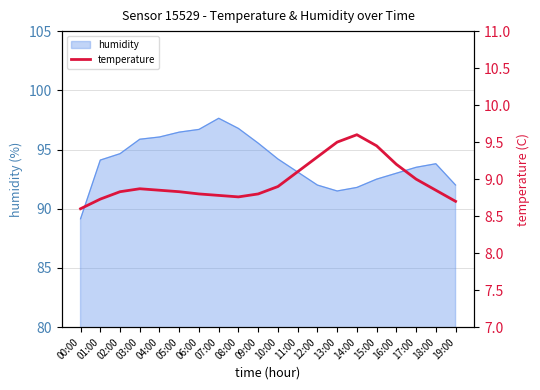

True or false: the data has more than 1 interior local peaks.

True